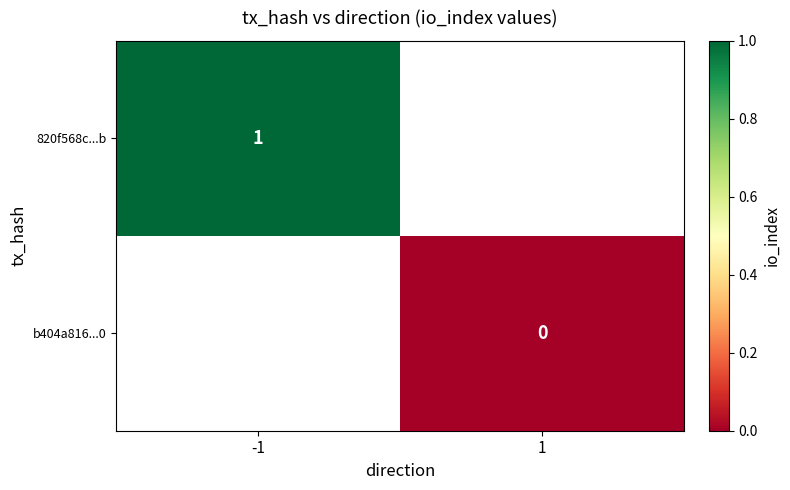

Is the value of b404a816...0 at 1 greater than the value of 820f568c...b at -1?

No